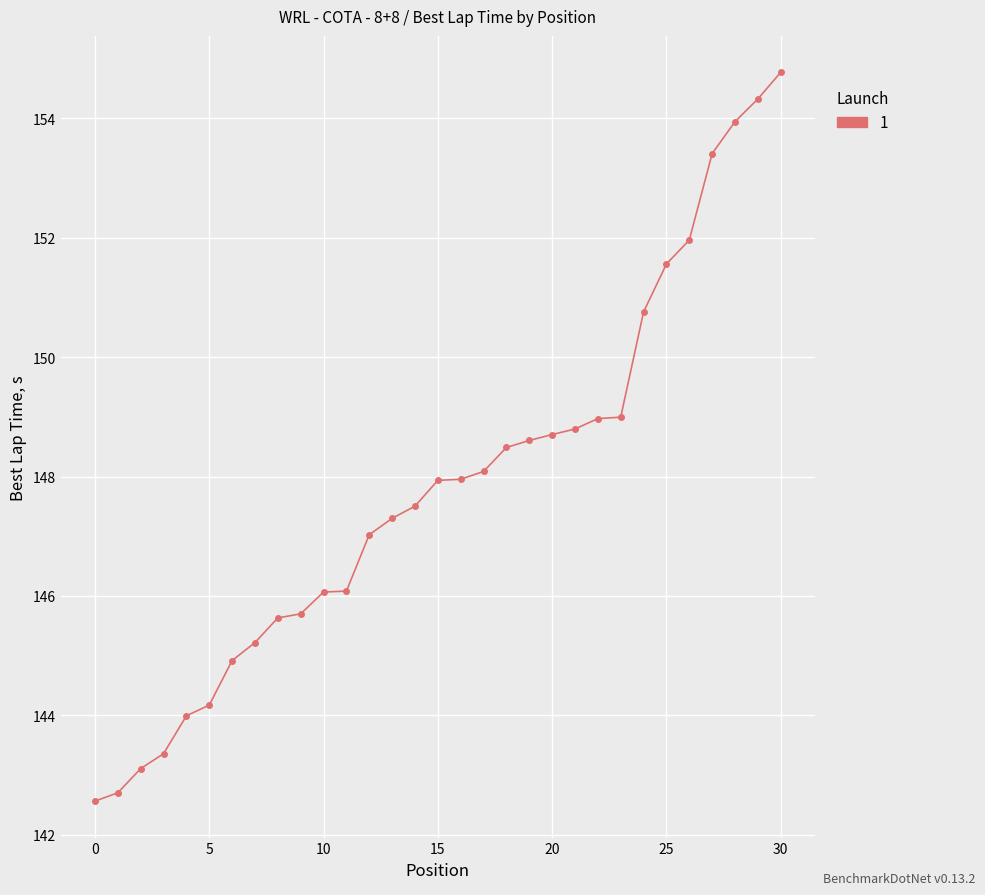

What is the minimum value shown in the chart?

142.6